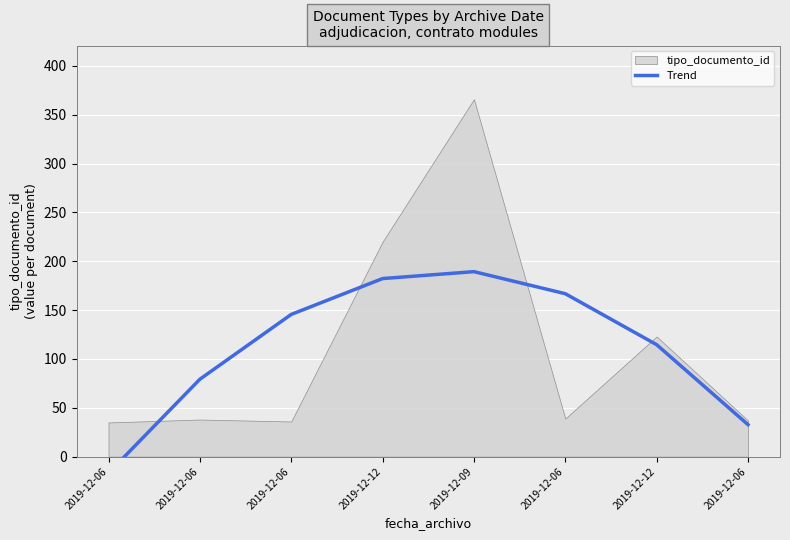

Where does the data first go above 145?

2019-12-06